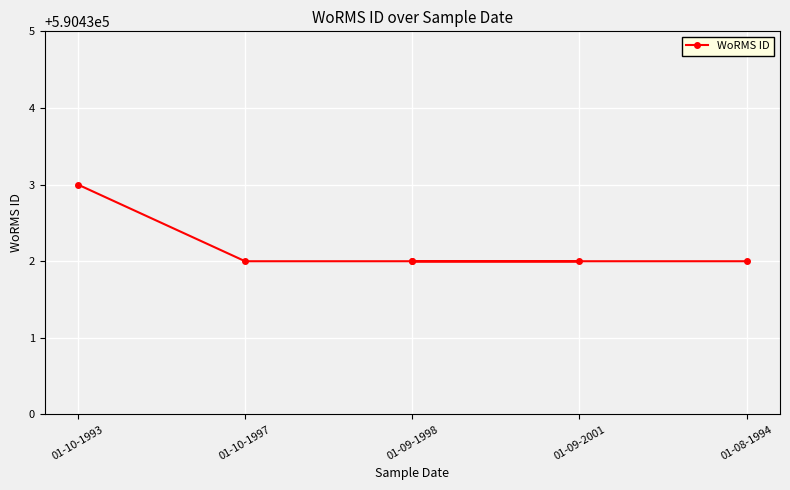

Does the chart display data point markers on the line(s)?

Yes